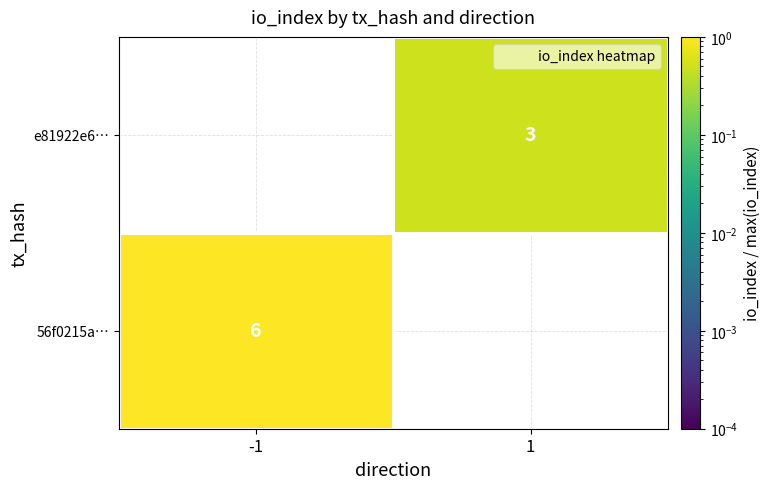

Is it true that e81922e6… equals 3 at 1?

True